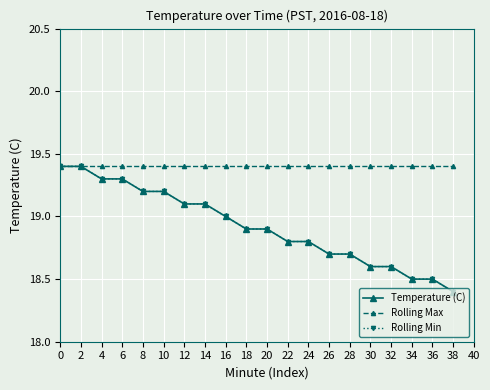

True or false: Rolling Max and Temperature (C) intersect in this chart.

False